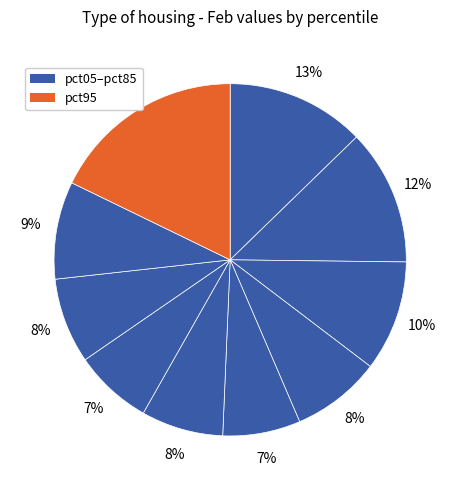

How many segments does this pie chart have?

10